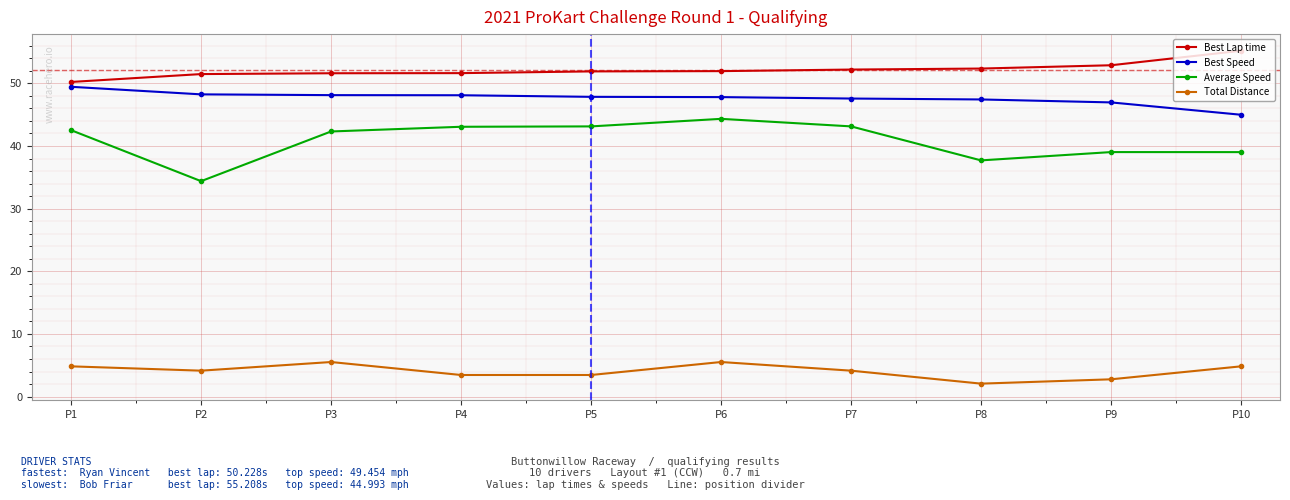

Is the value of Best Lap time at P6 greater than the value of Average Speed at P3?

Yes